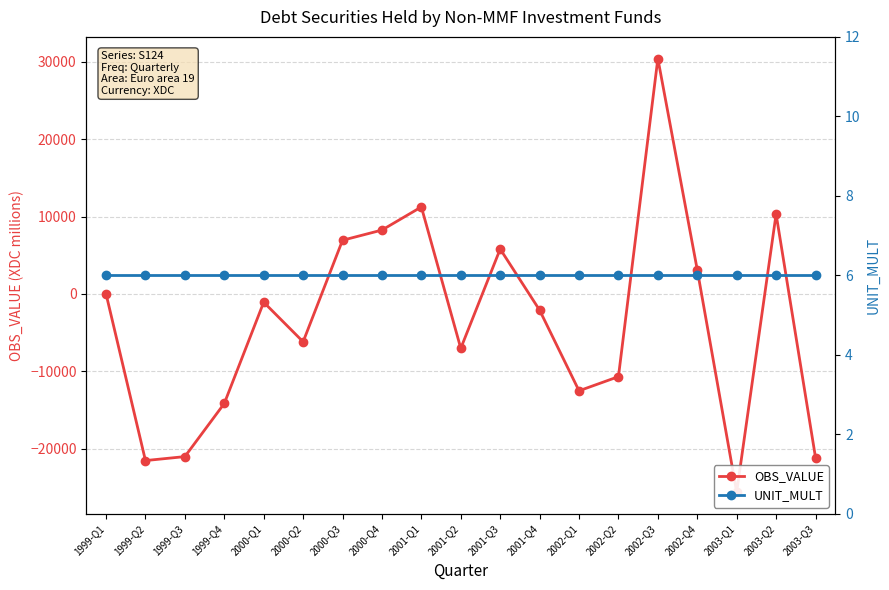

What is the sum of the OBS_VALUE values at 2001-Q2 and 1999-Q4?

-21149.8